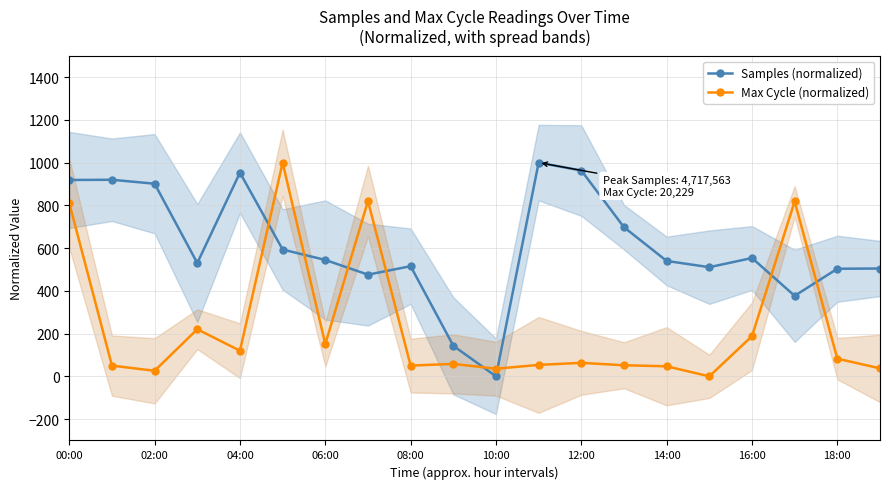

Which series ends up on top after the final intersection of Max Cycle (normalized) and Samples (normalized)?

Samples (normalized)